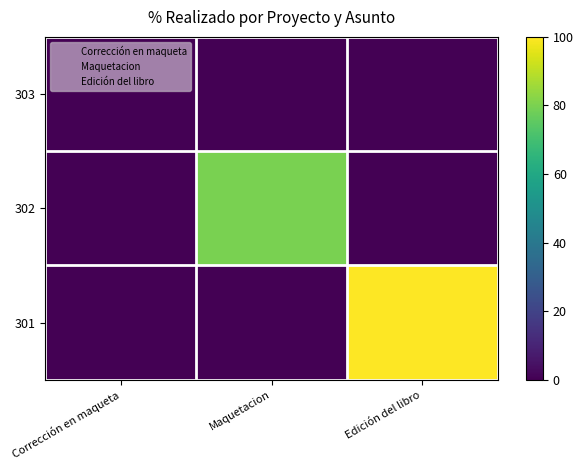

Which has a higher value, Edición del libro or Maquetacion?

Edición del libro